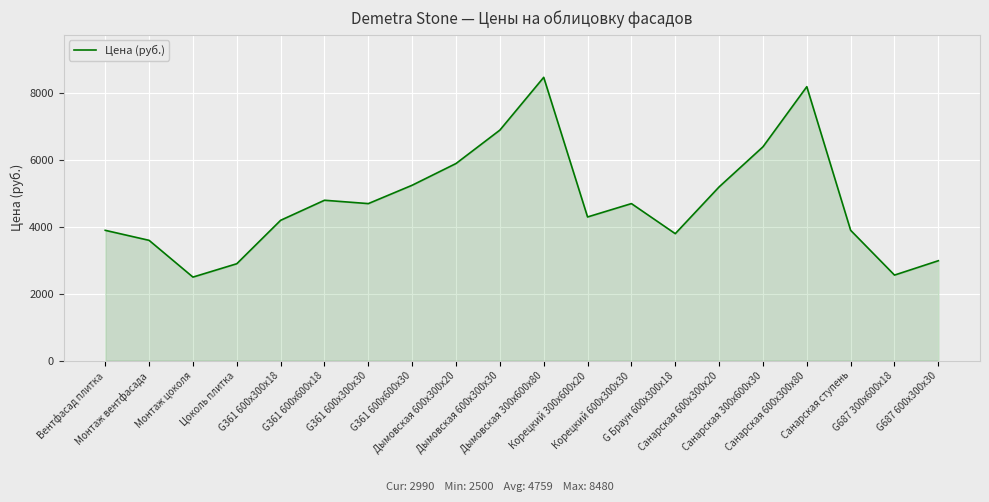

What is the maximum value shown in the chart?

8480